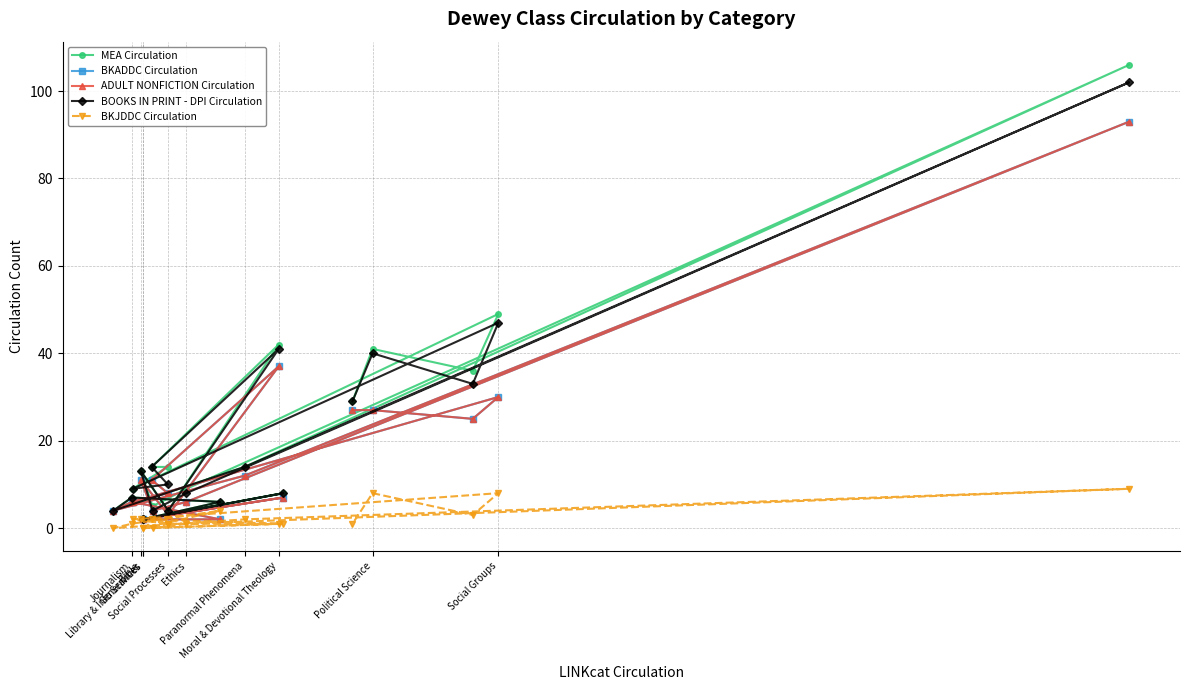

How many interior local peaks does the ADULT NONFICTION Circulation series have?

6